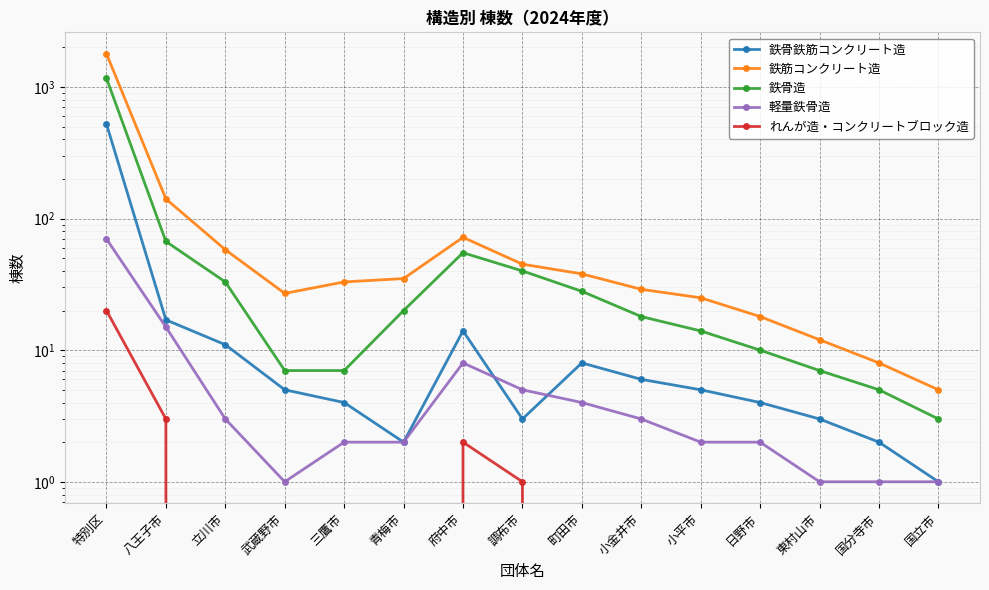

What is the difference between the れんが造・コンクリートブロック造 values at 特別区 and 国立市?

20